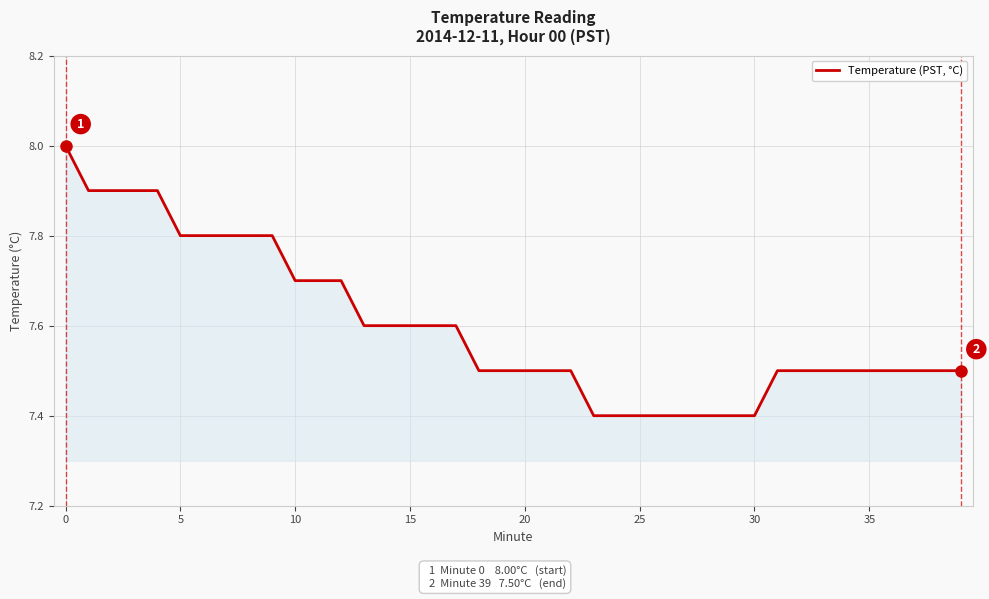

What is the smallest value displayed?

7.4